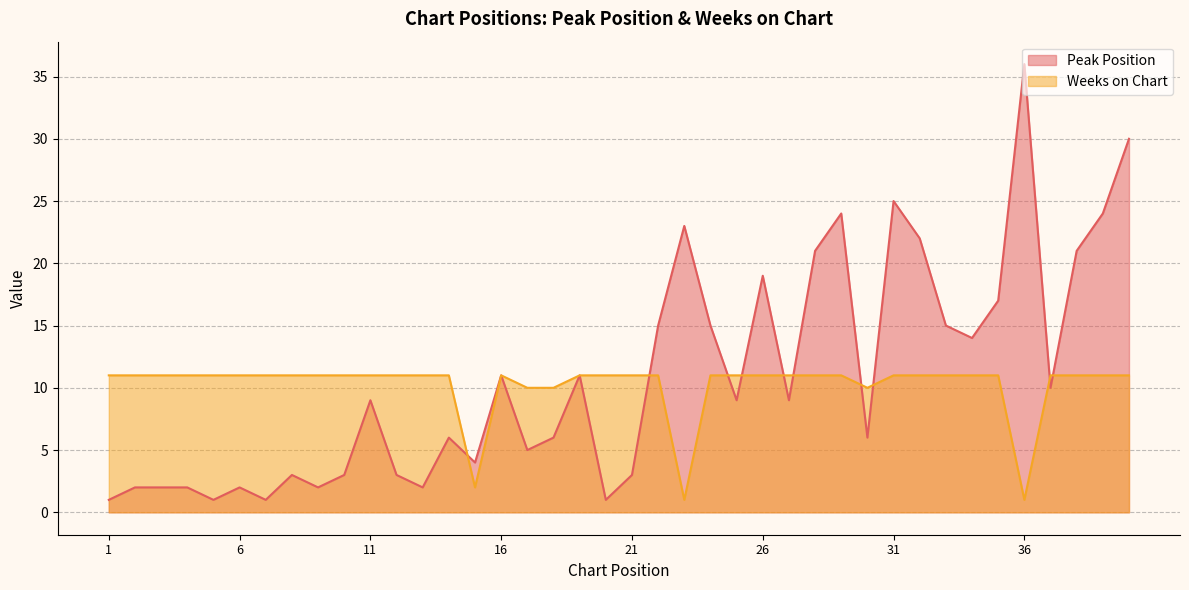

List the series in order of their peak value, lowest first.

Weeks on Chart, Peak Position